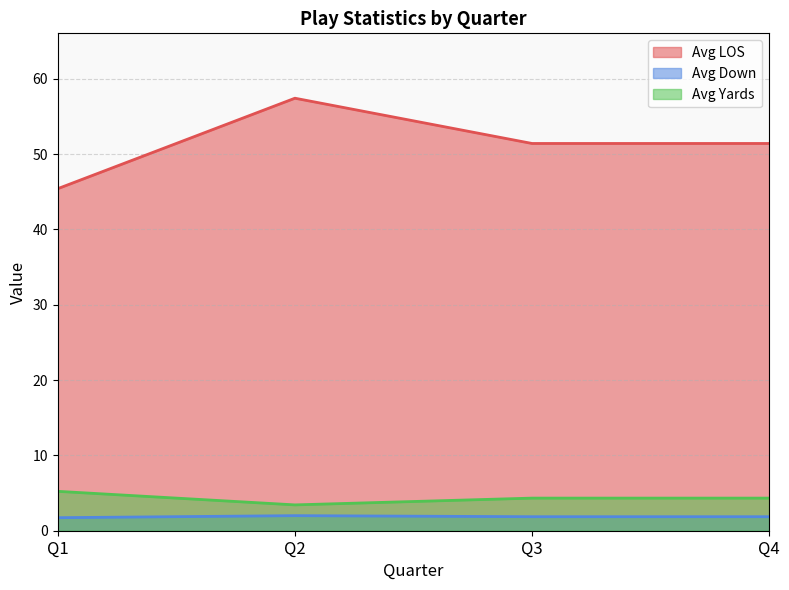

True or false: Avg LOS and Avg Down intersect in this chart.

False